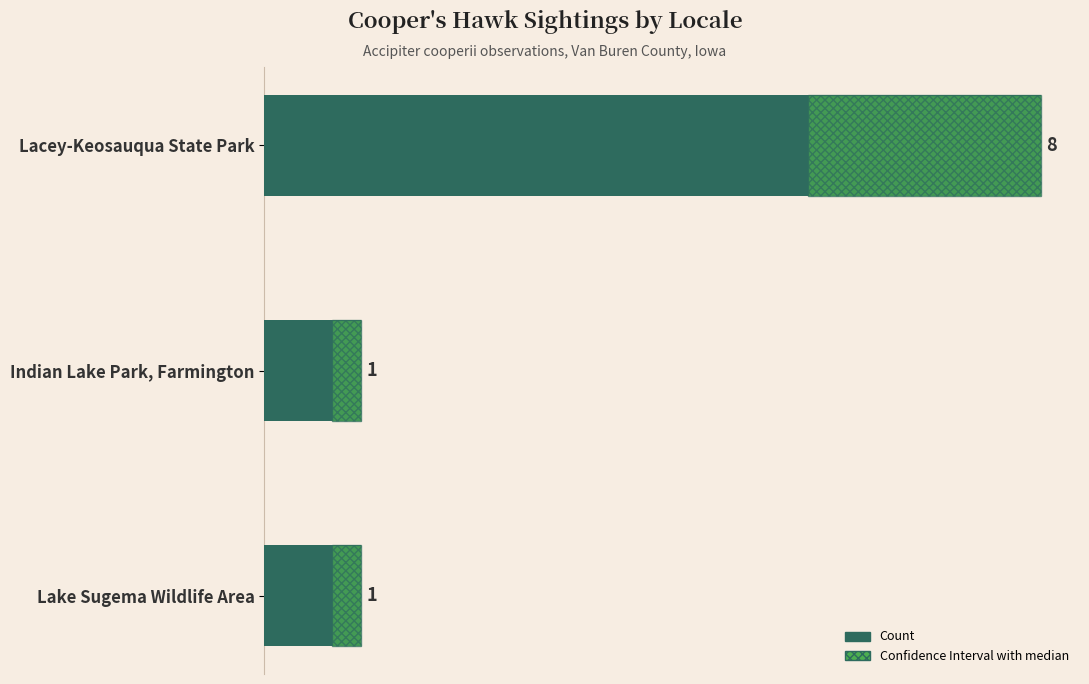

Count the Confidence Interval values in the range 0 to 2.

2